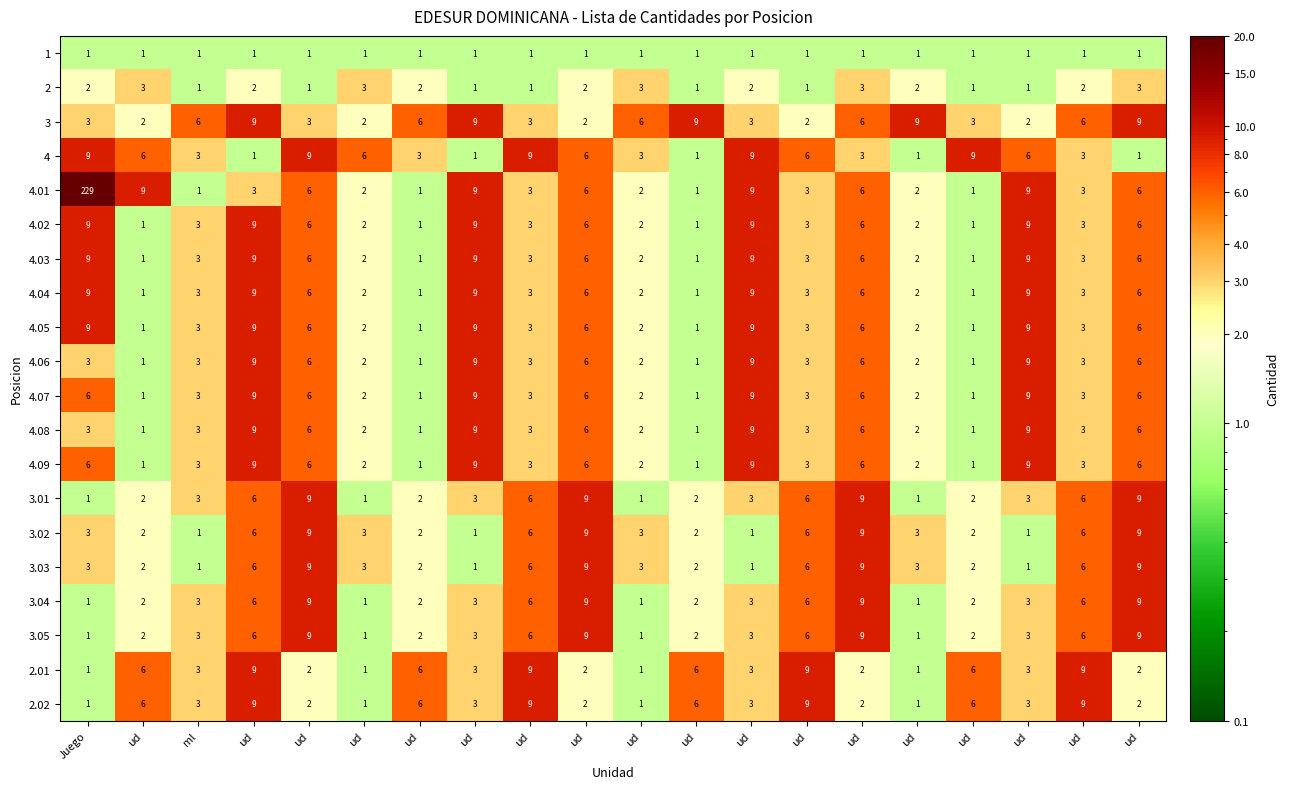

What is the total value across all series at ud?

51